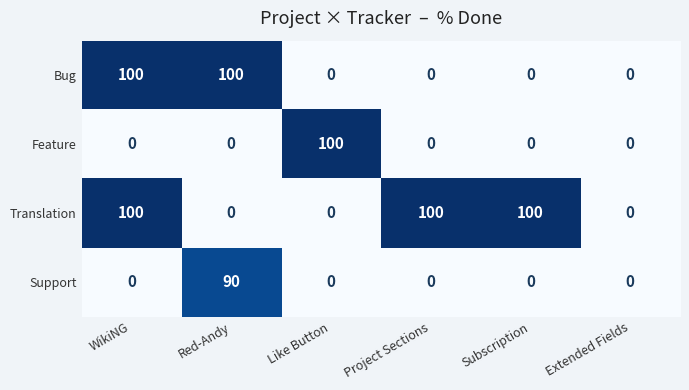

What is the maximum value for Bug?

100